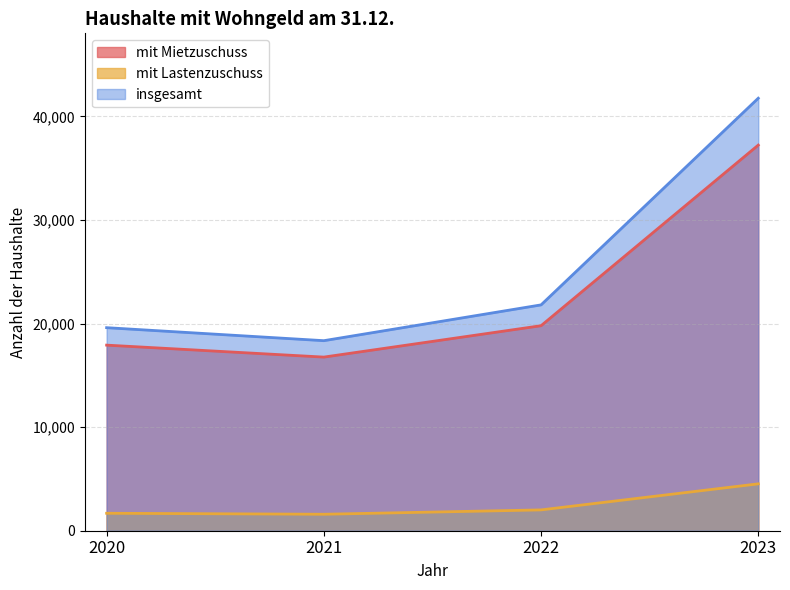

What is the sum of all insgesamt values?

101495